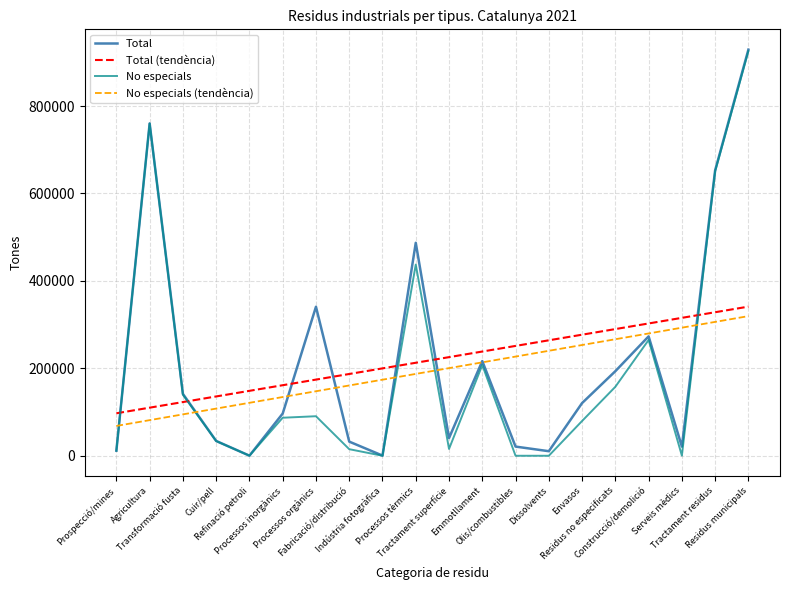

At which label does Total first exceed 120524?

Agricultura